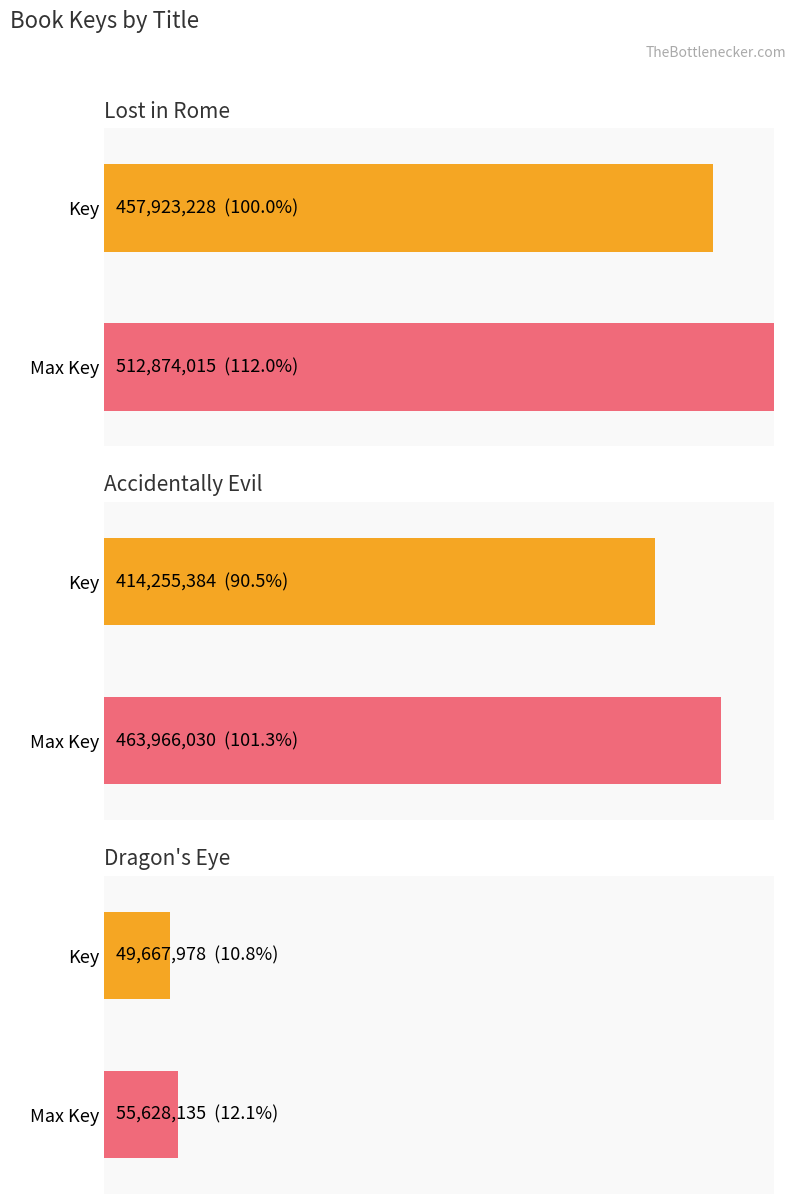

At which label does the data first exceed 414255384?

Lost in Rome